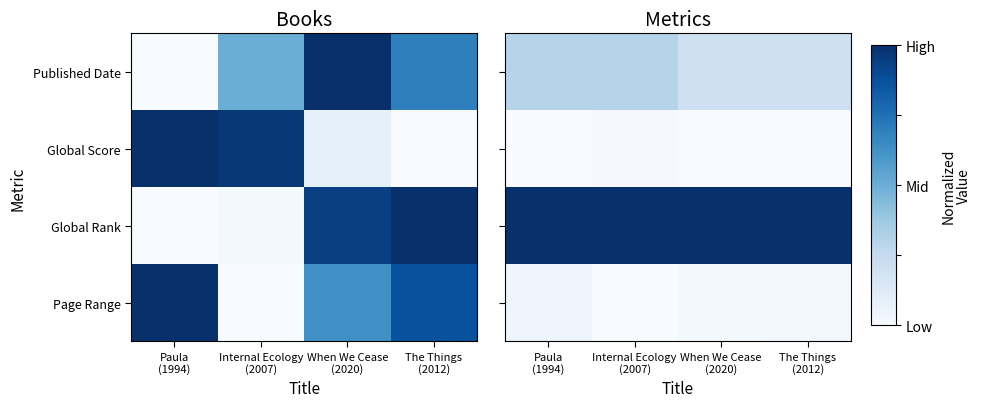

Is it true that Global Rank equals 1.0 at The Things (2012)?

True